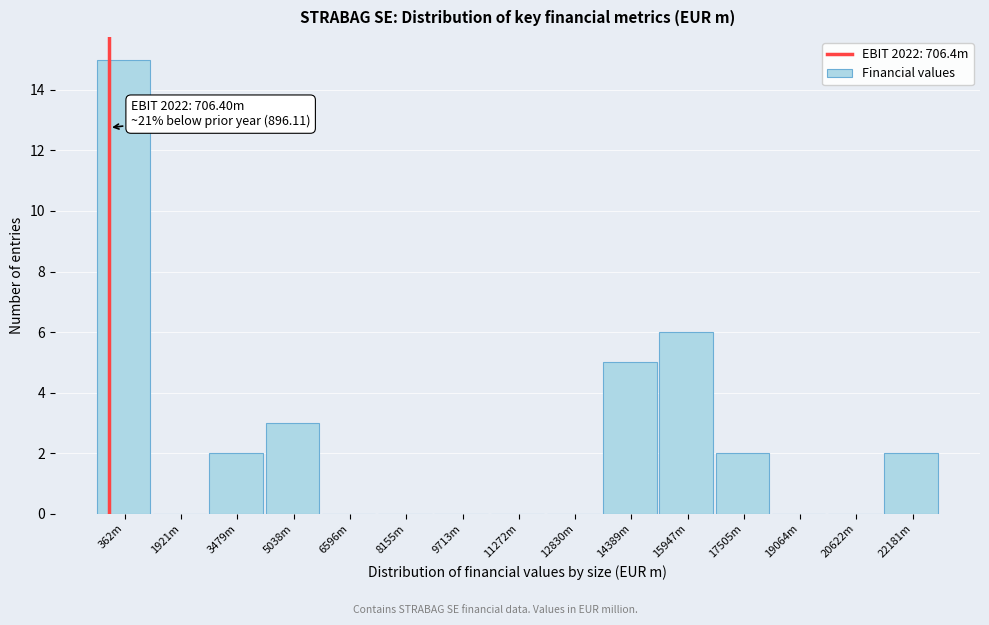

Reading left to right, list all the values displayed in this chart.

362m=15	1921m=0	3479m=2	5038m=3	6596m=0	8155m=0	9713m=0	11272m=0	12830m=0	14389m=5	15947m=6	17505m=2	19064m=0	20622m=0	22181m=2